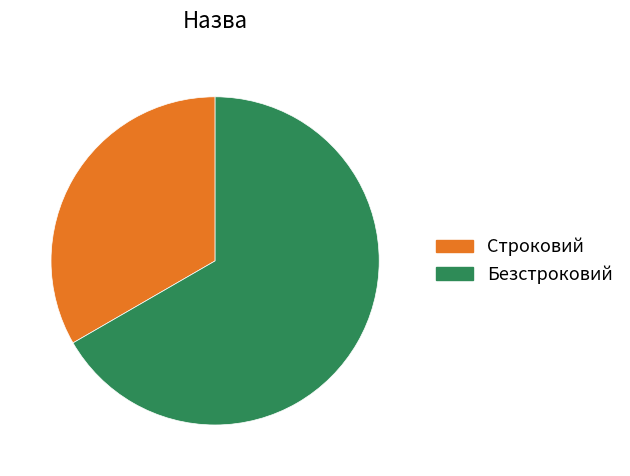

True or false: Безстроковий accounts for 67% of the total.

True